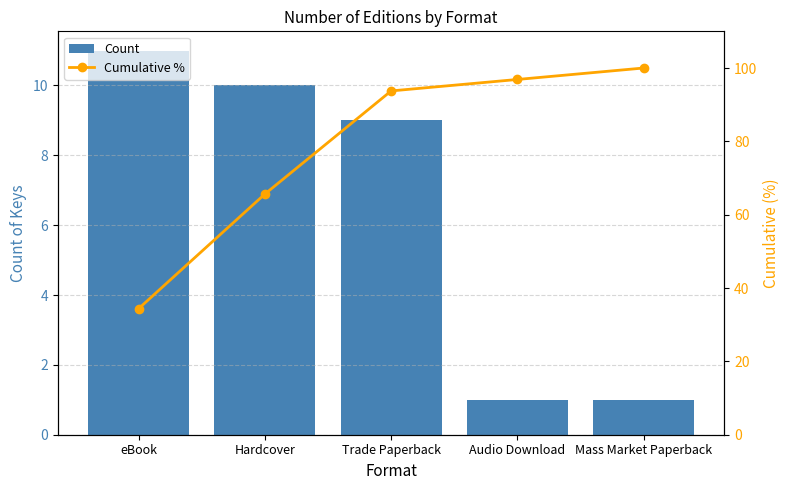

Reading left to right, list all the values displayed in this chart.

Count: 11.0	10.0	9.0	1.0	1.0
Cumulative %: 34.4	65.6	93.8	96.9	100.0